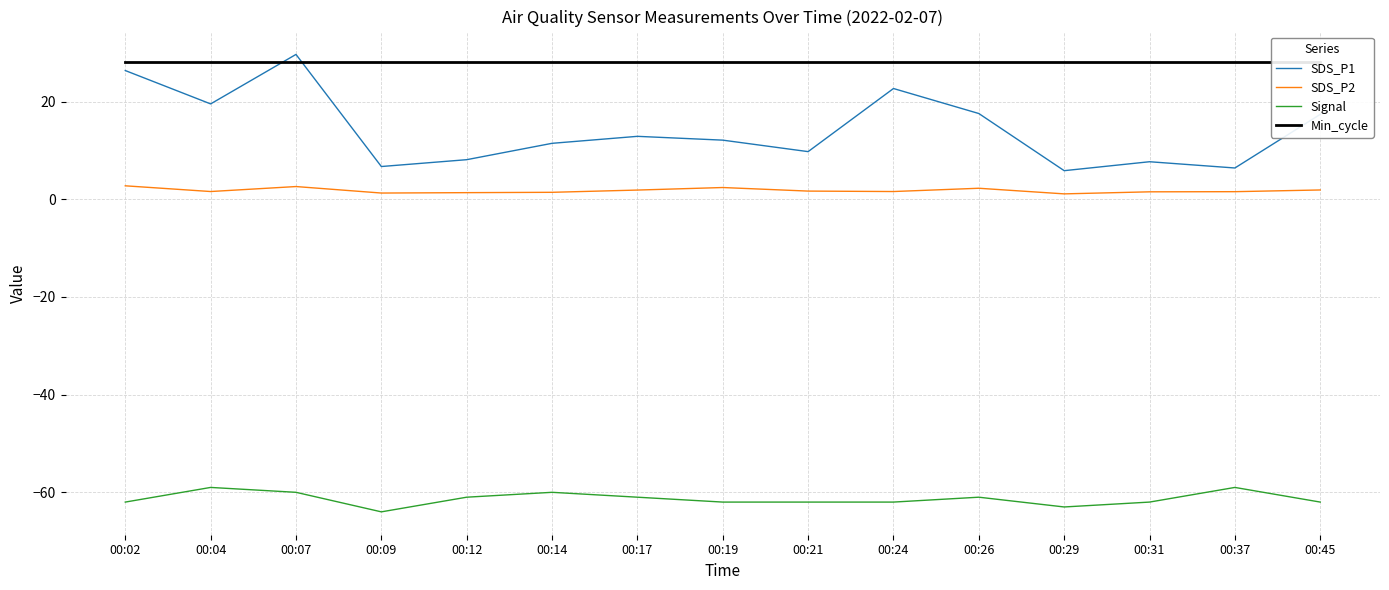

Is it true that Min_cycle equals 40.1 at 00:07?

False